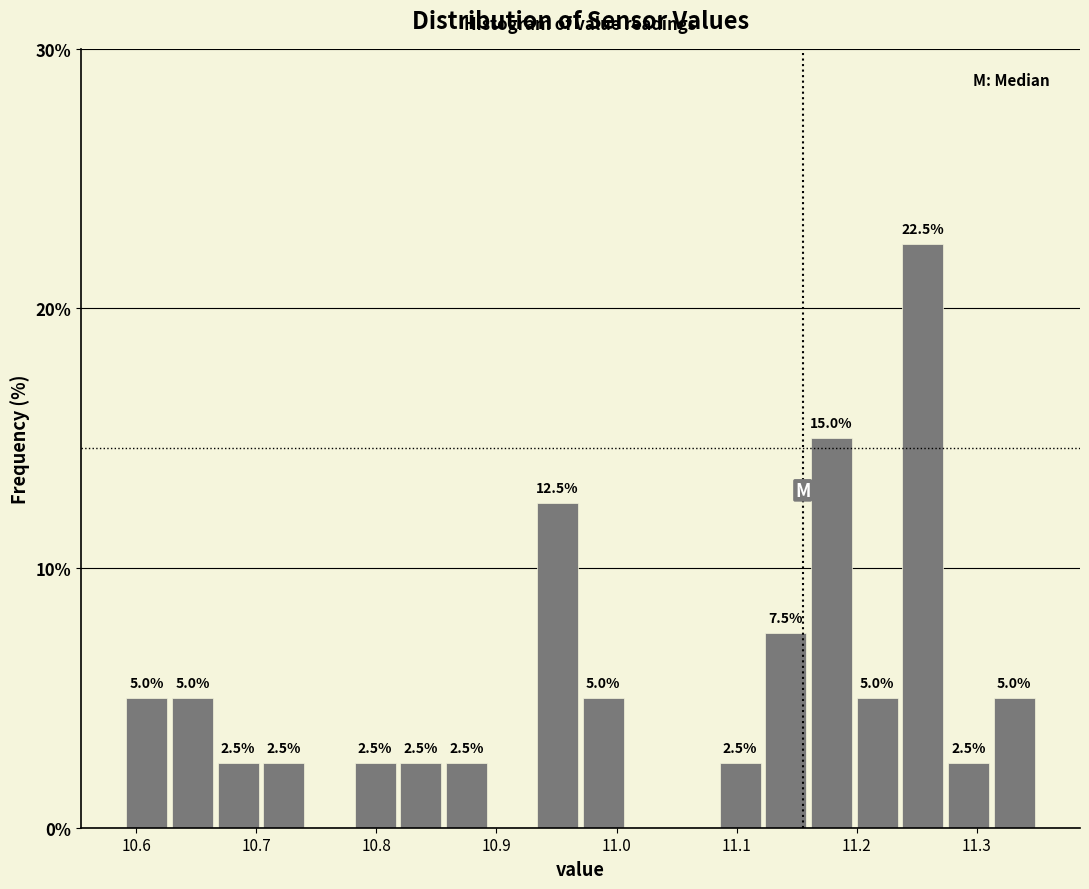

Read against the x-axis, roughly where is the centre of the tallest bar?

11.26